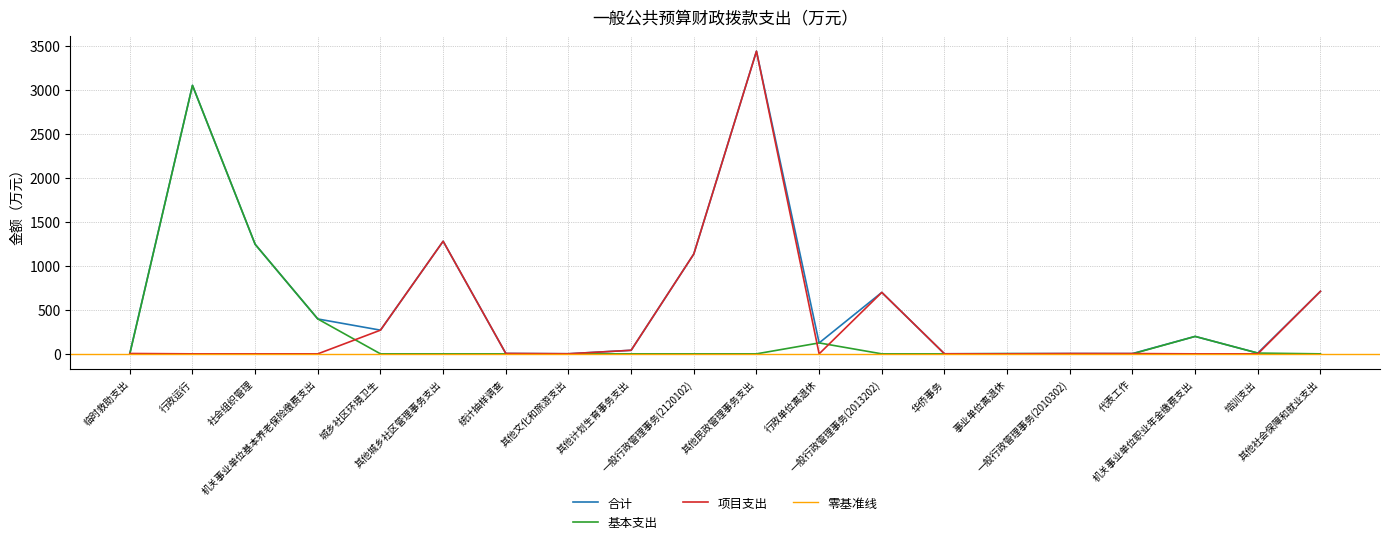

What is the sum of all 合计 values?

12614.5